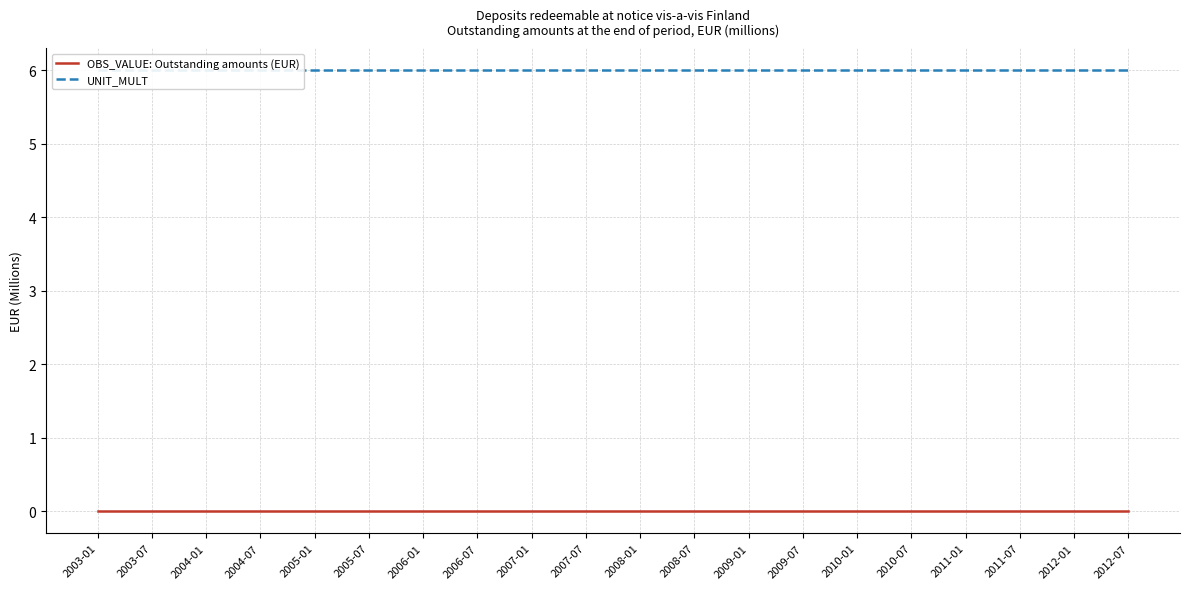

Count the number of data series in this chart.

2